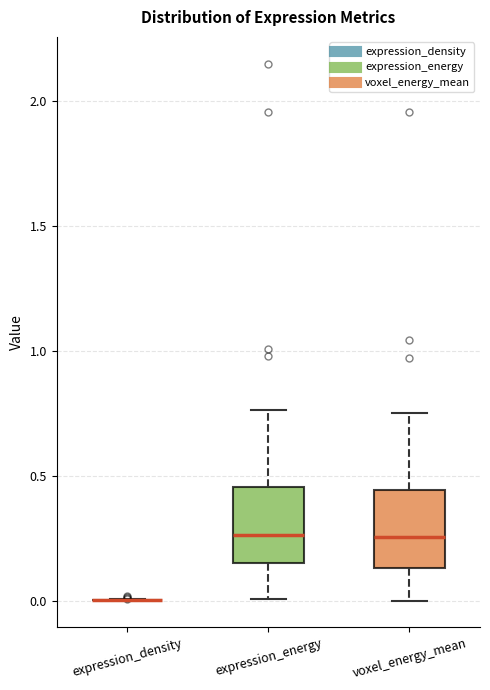

Reading left to right, read every box against the y-axis: the position of its median line, the range the box covers, and the ends of its whiskers. The values are not printed on the chart, so give them approximately, as read against the axis.

expression_density: box collapsed to a line at 0.00, whiskers 0.00 to 0.00
expression_energy: median 0.25, box 0.15 to 0.45, whiskers 0.00 to 0.75
voxel_energy_mean: median 0.25, box 0.15 to 0.45, whiskers 0.00 to 0.75